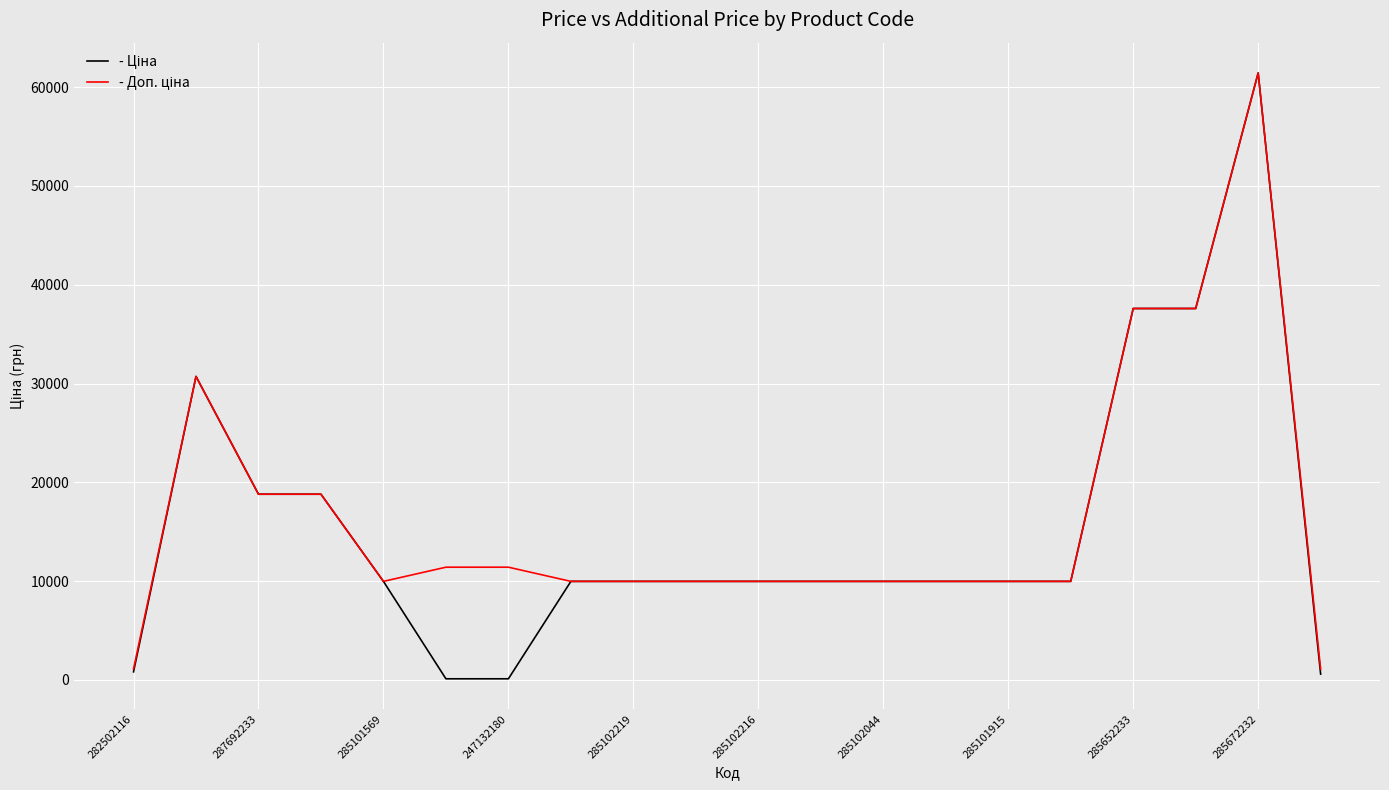

What is the greatest value displayed?

61434.3